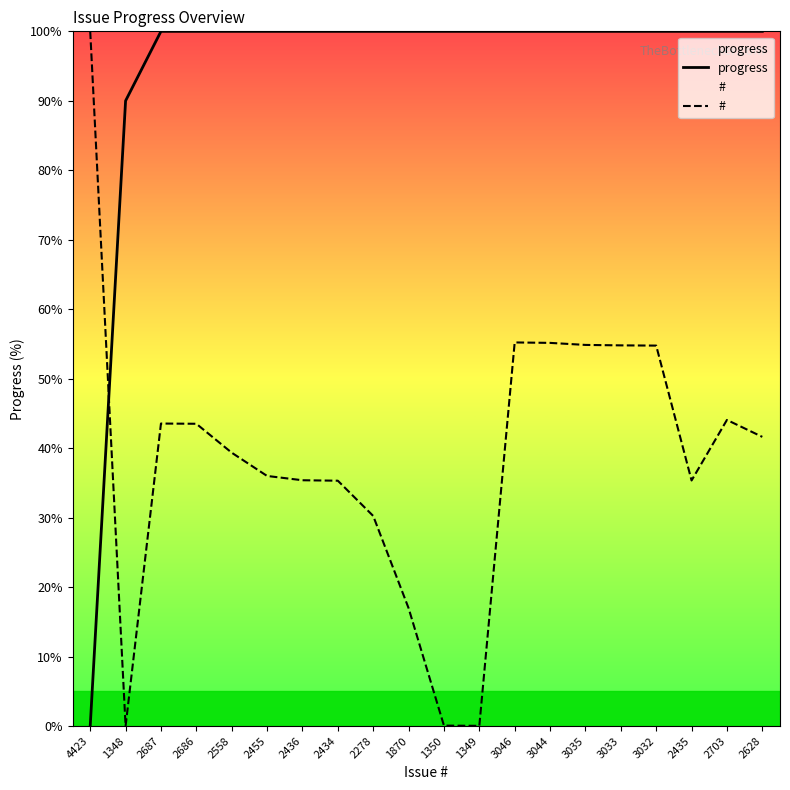

What is the approximate value of progress at 1348?

90.0